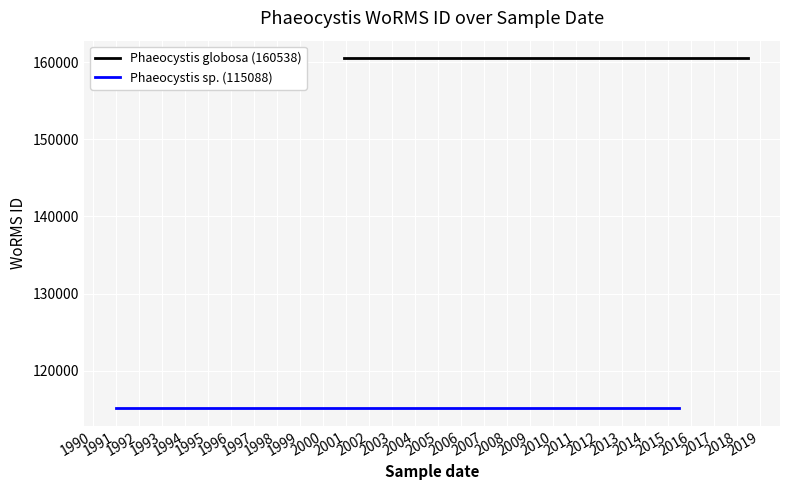

Reading right to left, extract all data points from this chart.

Phaeocystis globosa (160538): 160538	160538	160538	160538	160538
Phaeocystis sp. (115088): 115088	115088	115088	115088	115088